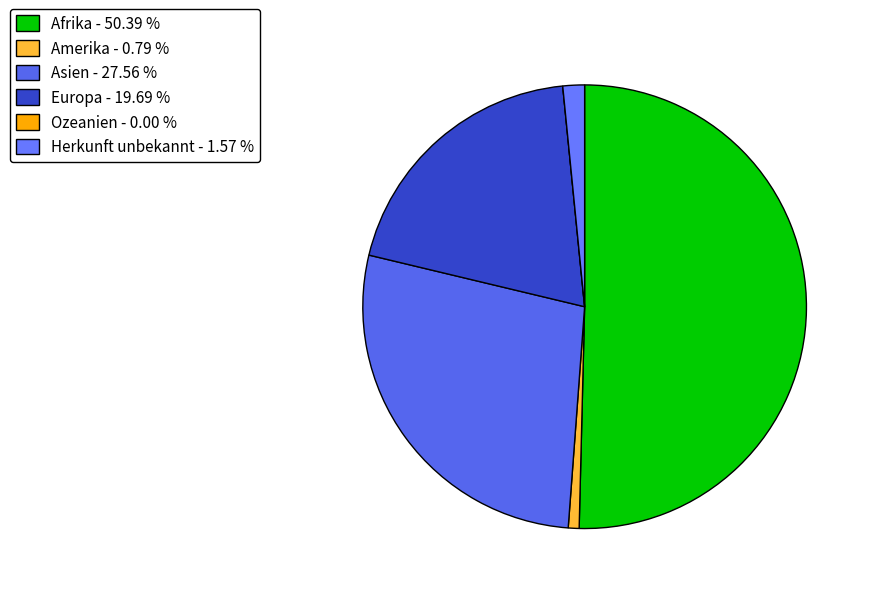

To the nearest percent, what is the average slice percentage?

17%